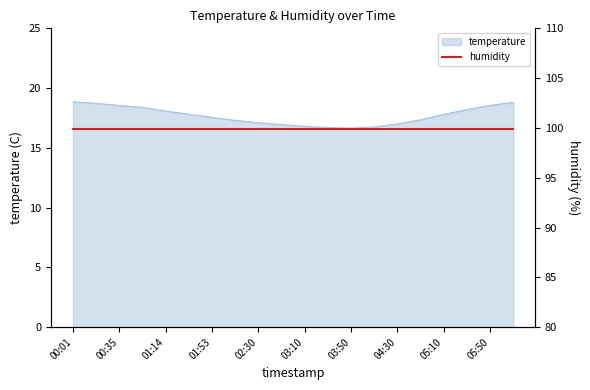

Where does the data first go above 17?

00:01